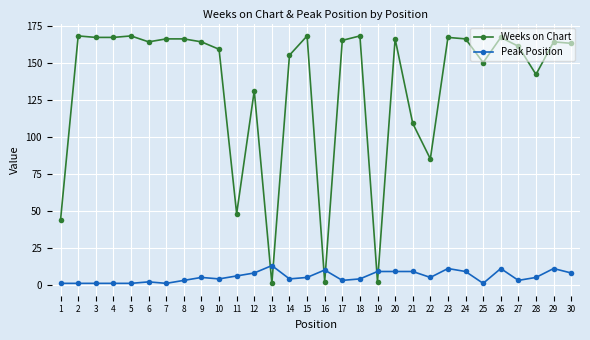

What is the sum of all Weeks on Chart values?

4013